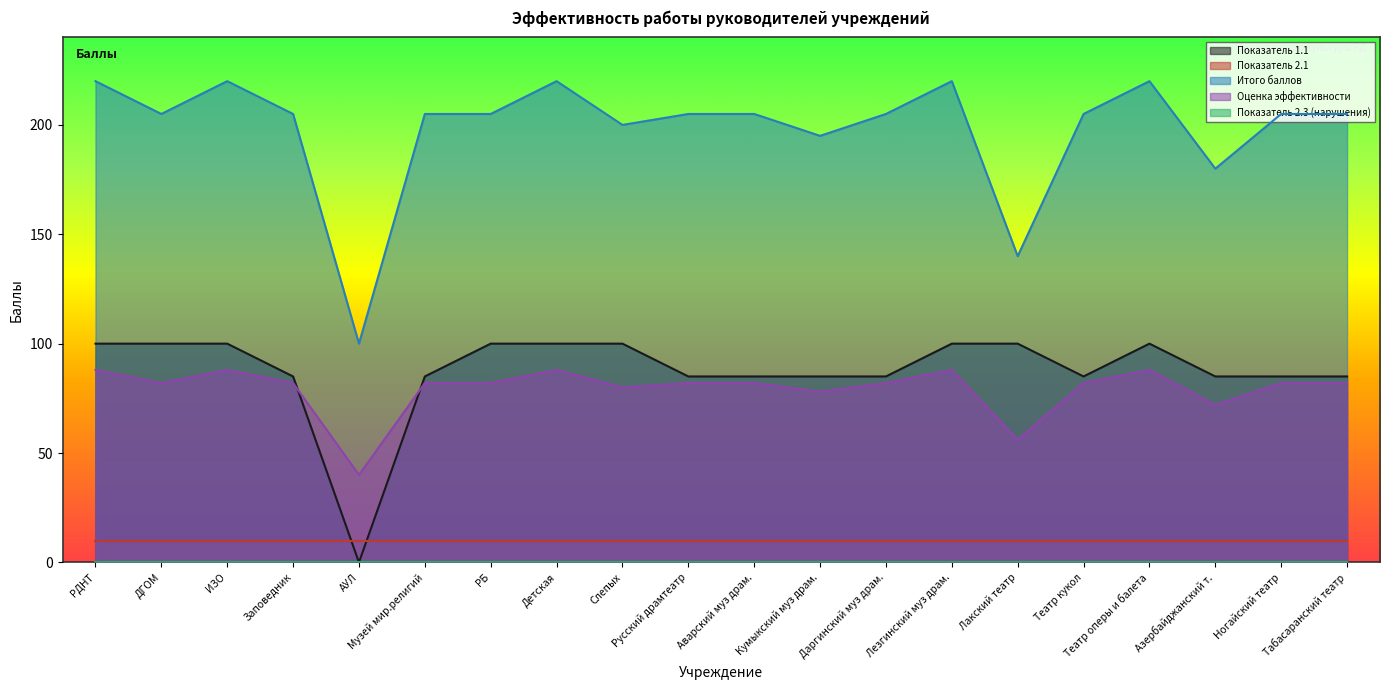

True or false: Итого баллов and Показатель 1.1 intersect in this chart.

False